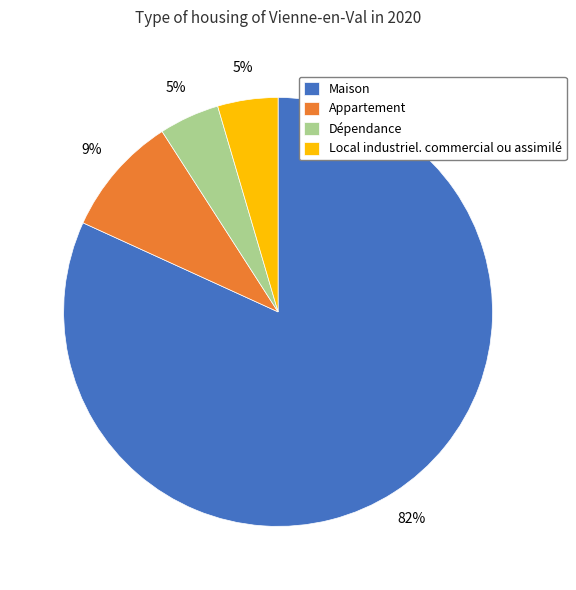

The Appartement slice represents 9% of the pie. True or false?

True